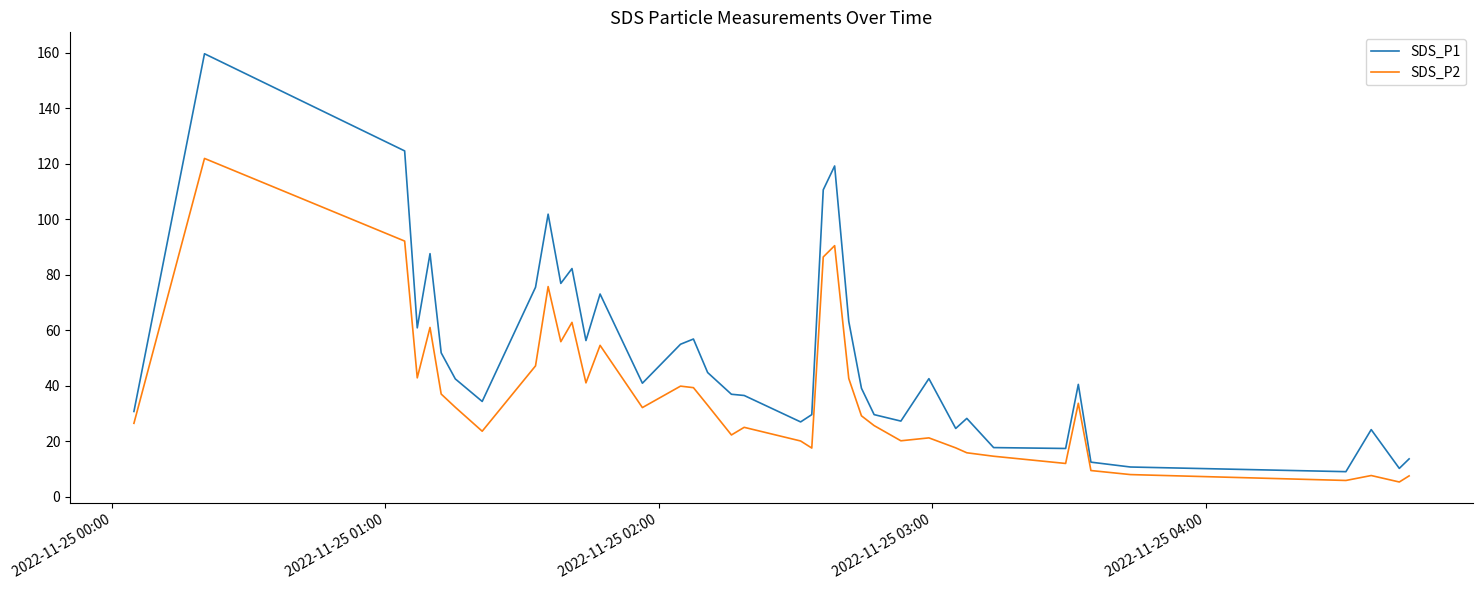

Which series has the widest spread of values?

SDS_P1